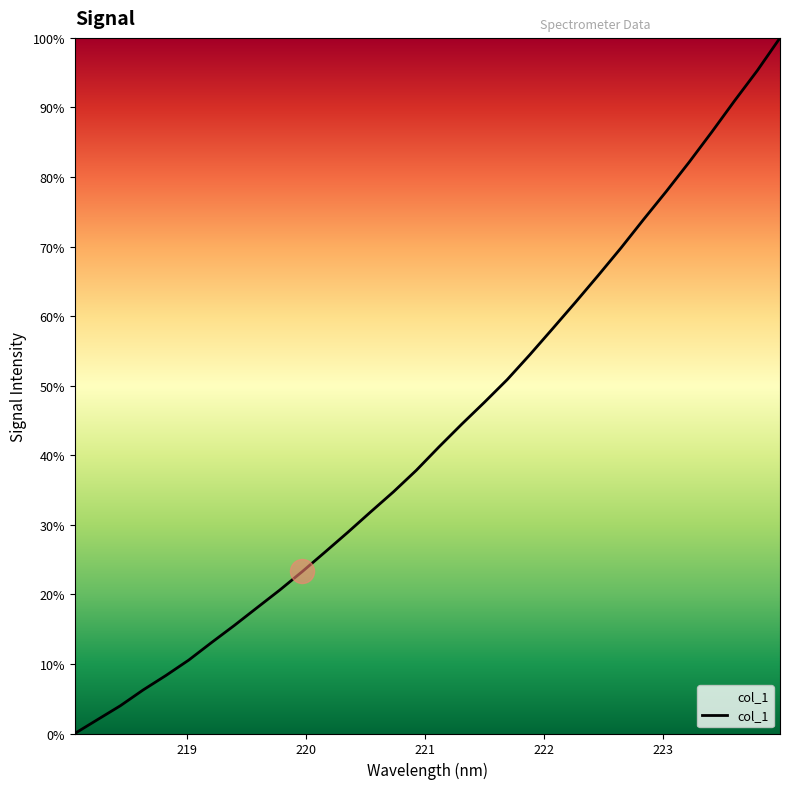

What is the greatest value displayed?

100.0